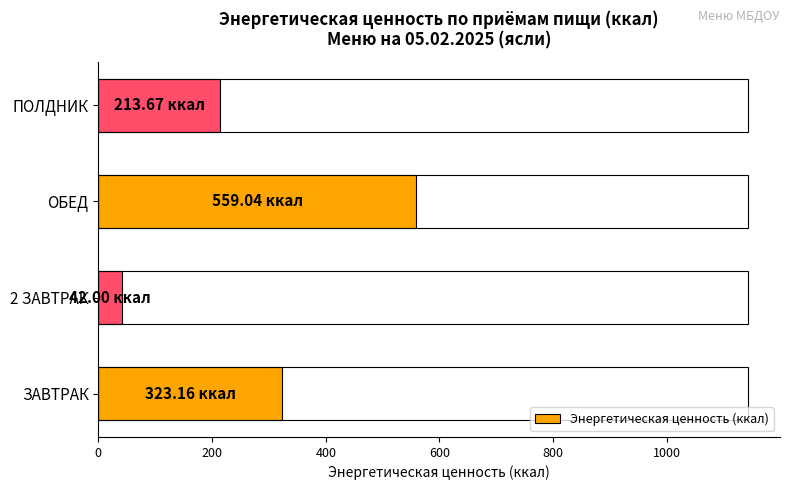

List the labels in order of value, largest first.

ОБЕД, ЗАВТРАК, ПОЛДНИК, 2 ЗАВТРАК